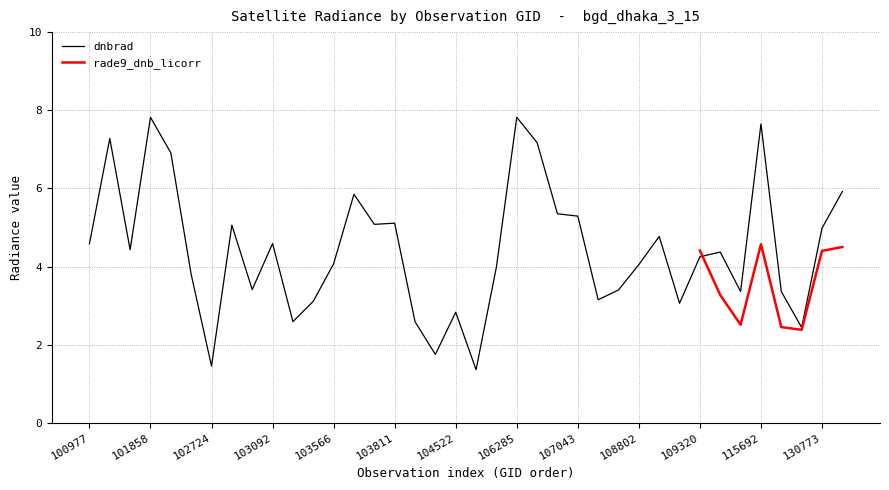

What is the highest value of the dnbrad series?

7.8